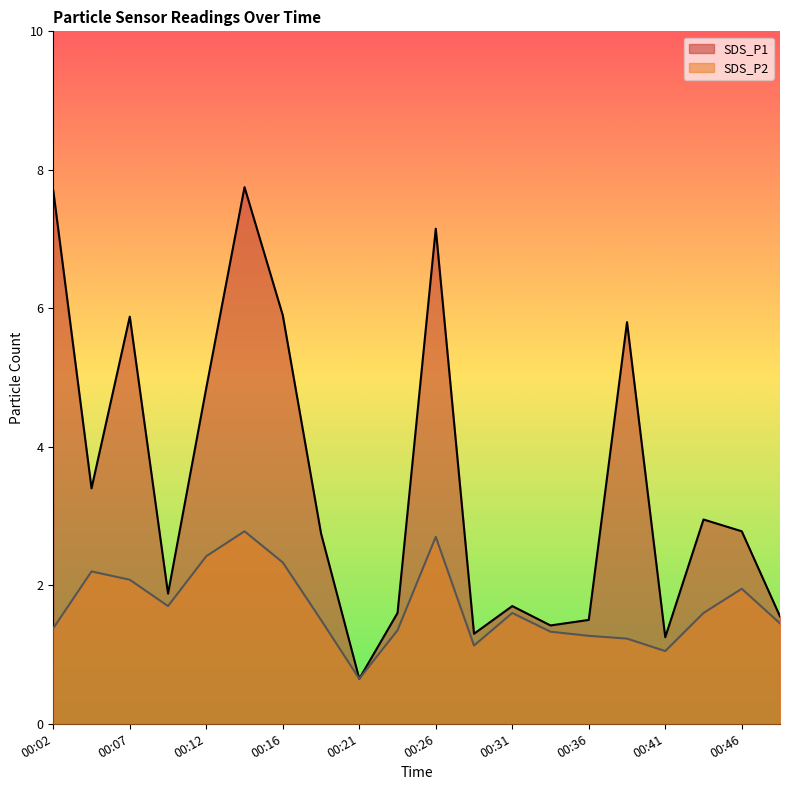

What is the spread (max minus min) of values at 00:38?

4.6